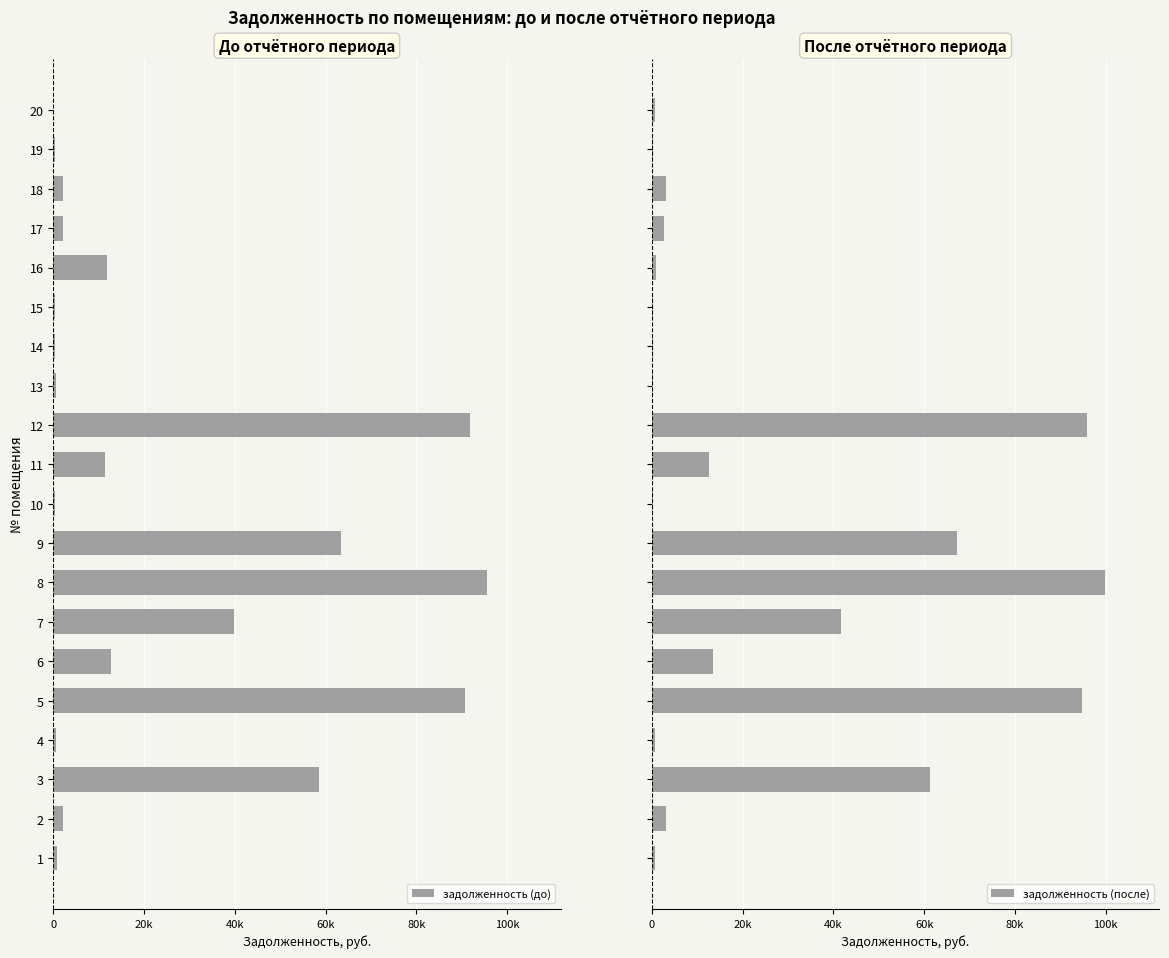

Which category has the lowest value in the задолженность (до) series?

20